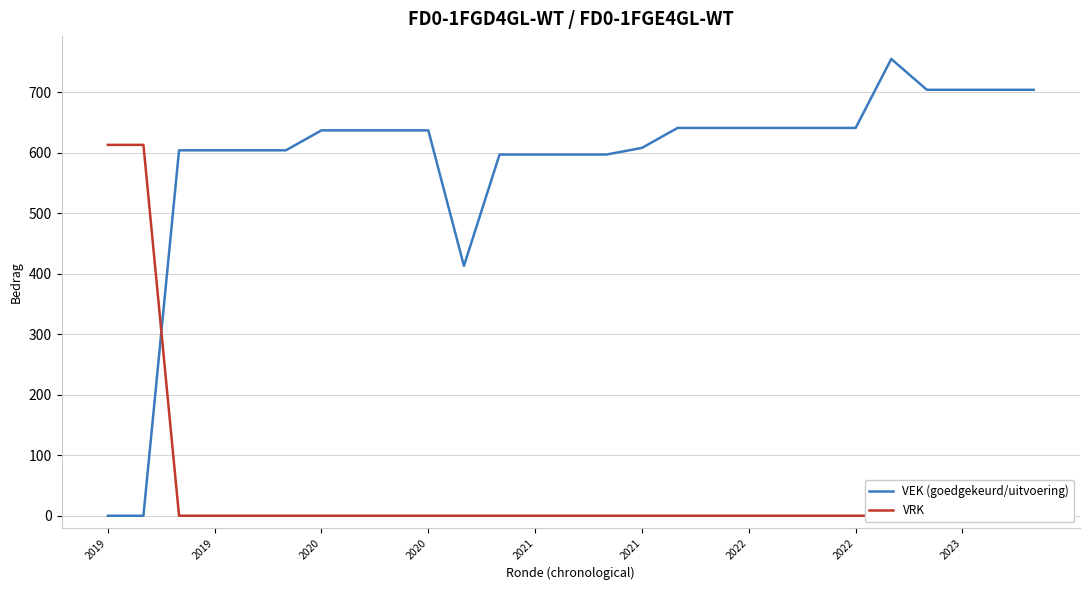

At which label is VRK closest to 306?

2020